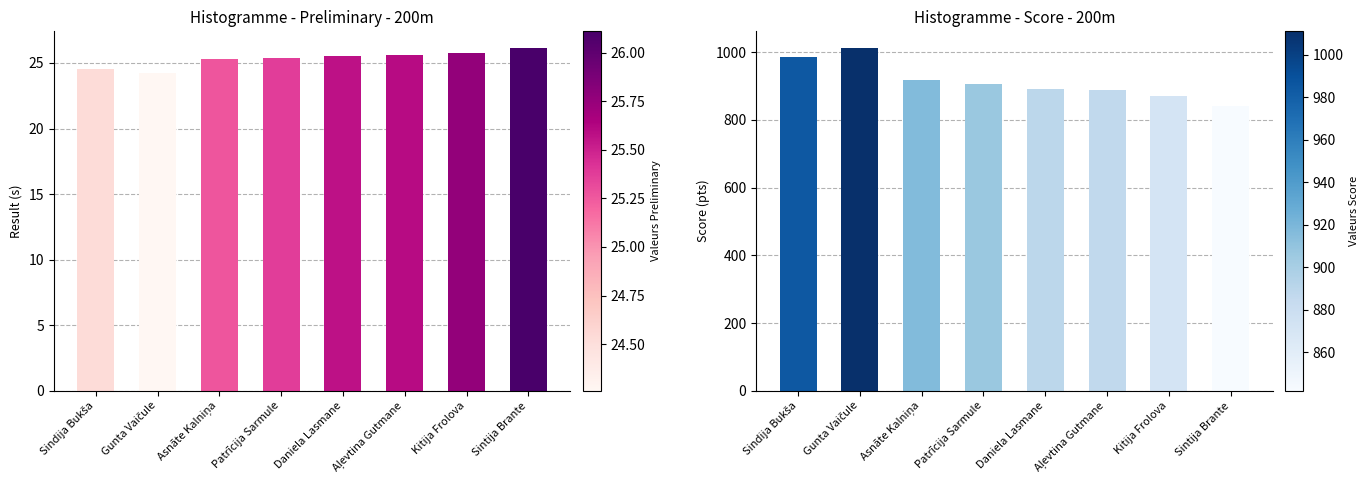

The value of Preliminary Result at Kitija Frolova is 8.7. True or false?

False